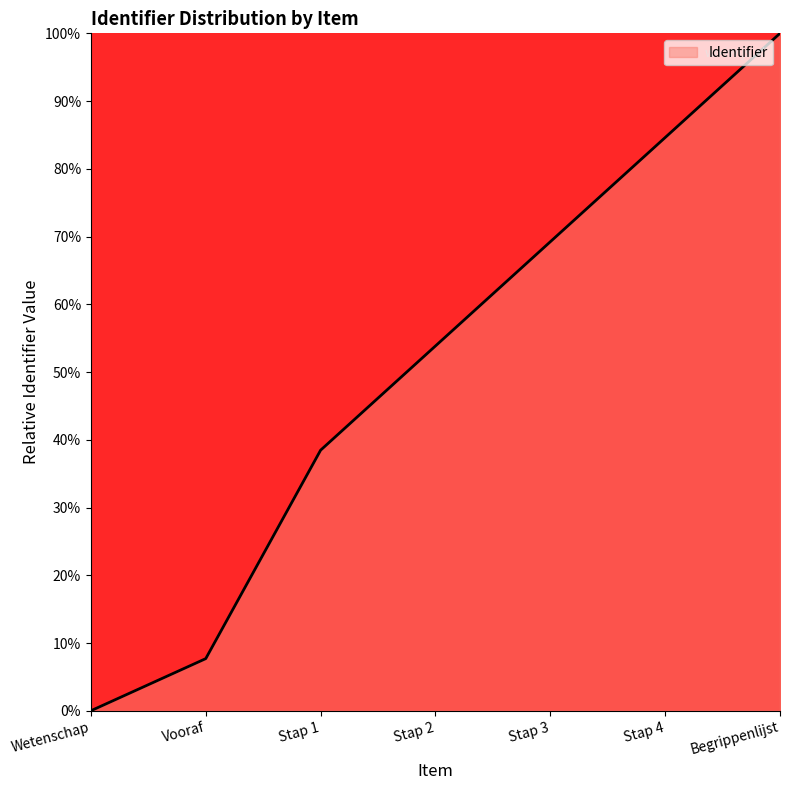

List the labels in order of value, smallest first.

Wetenschap, Vooraf, Stap 1, Stap 2, Stap 3, Stap 4, Begrippenlijst